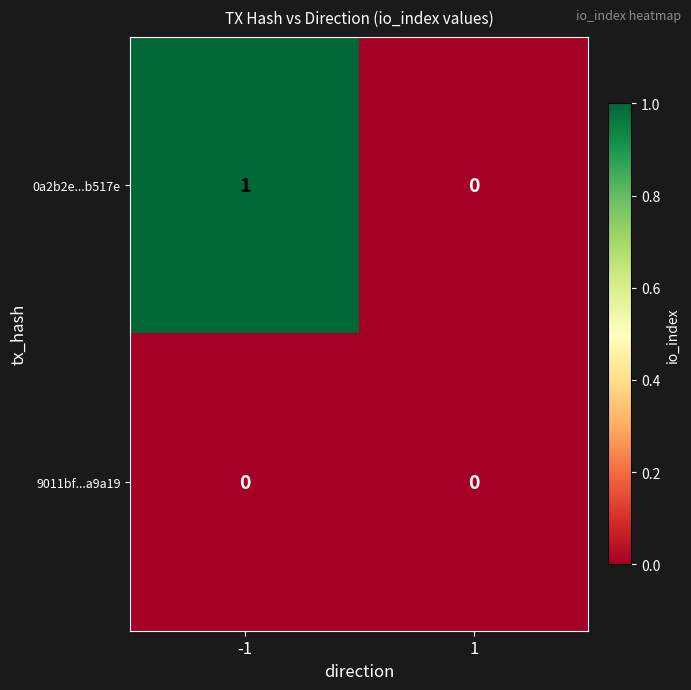

True or false: 9011bf...a9a19 has a value of 0 at 1.

True